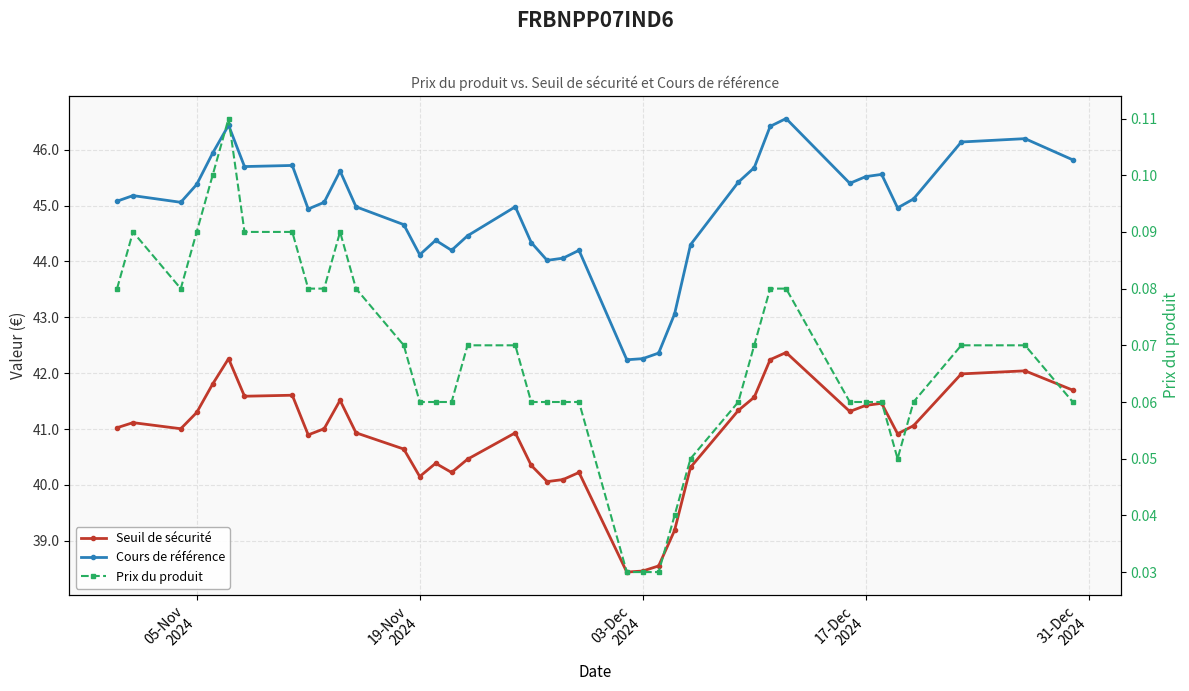

In Seuil de sécurité, how many points are higher than both neighbors (excluding endpoints)?

10